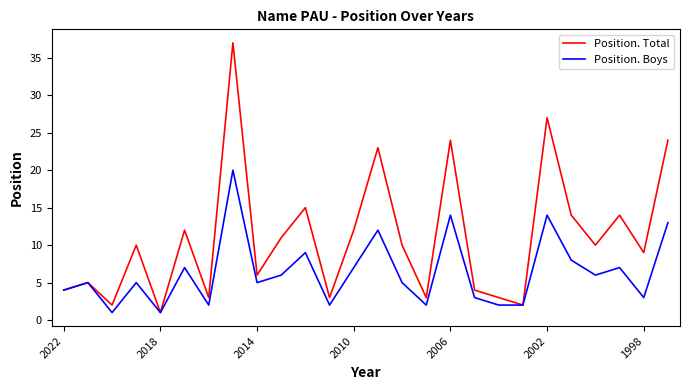

How many interior local peaks does the Position. Total series have?

9